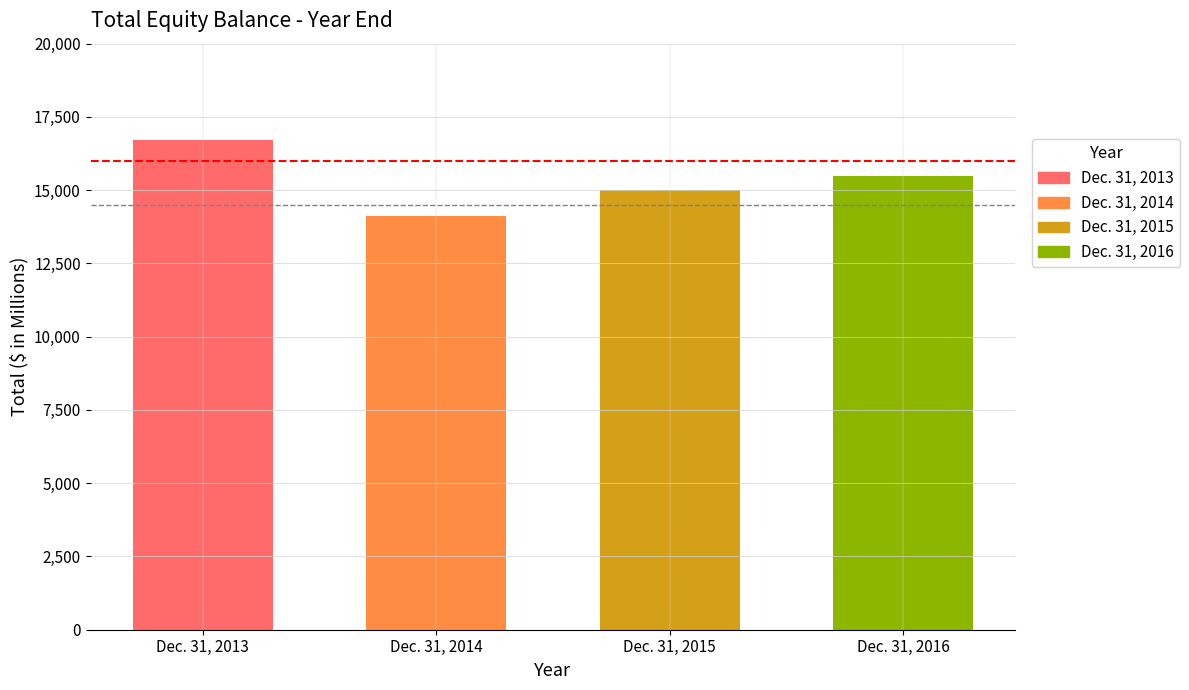

Approximately how many times larger is the value at Dec. 31, 2014 compared to Dec. 31, 2013?

0.8